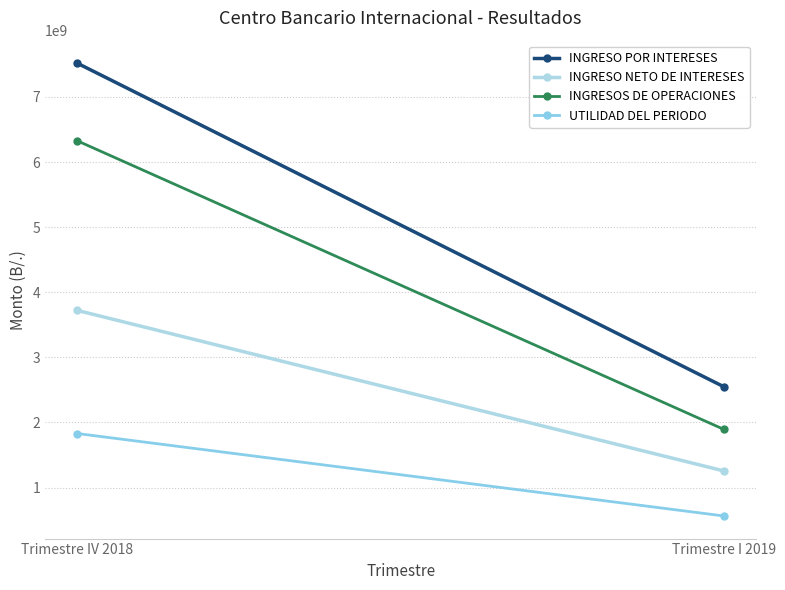

Which has a higher value, Trimestre I 2019 or Trimestre IV 2018?

Trimestre IV 2018